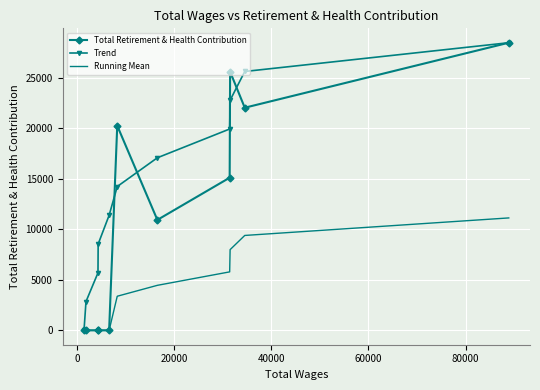

List the series in order of their overall mean, lowest first.

Running Mean, Total Retirement & Health Contribution, Trend